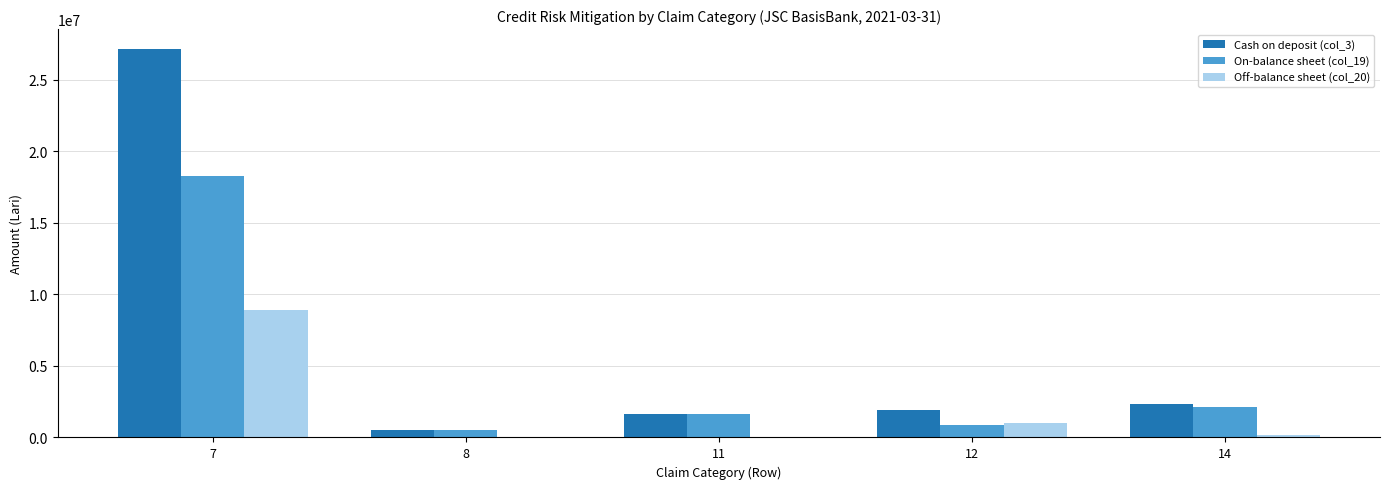

What is the sum of all Off-balance sheet (col_20) values?

10104644.1